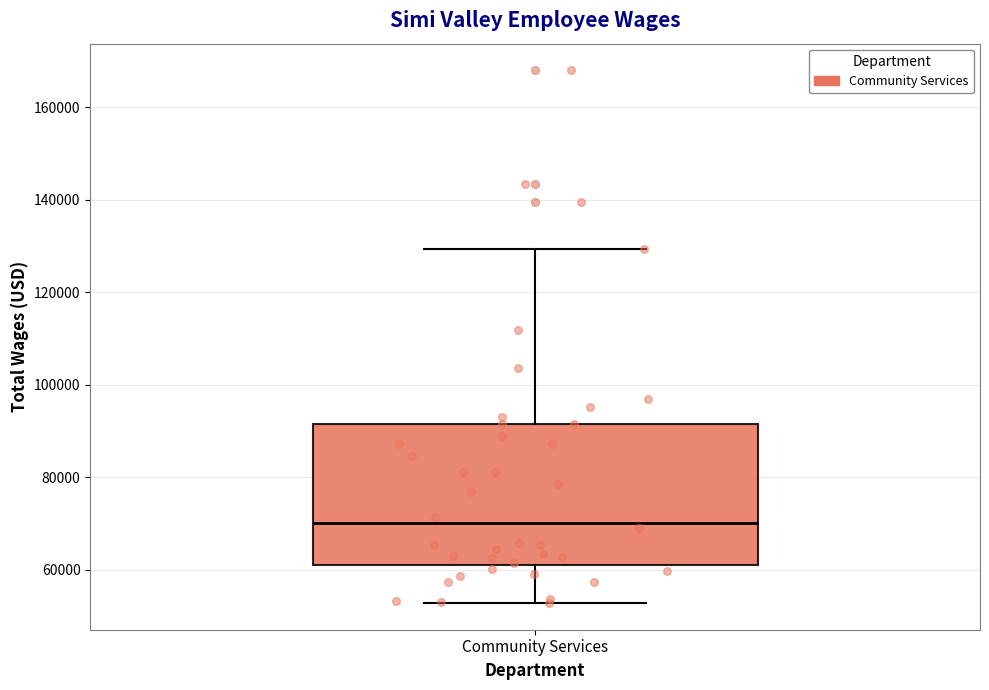

Read this box plot against the y-axis: the position of the median line, the range covered by the box, and the ends of both whiskers. The values are not printed on the chart, so give them approximately, as read against the axis.

median 70000, box 62000 to 92000, whiskers 52000 to 130000